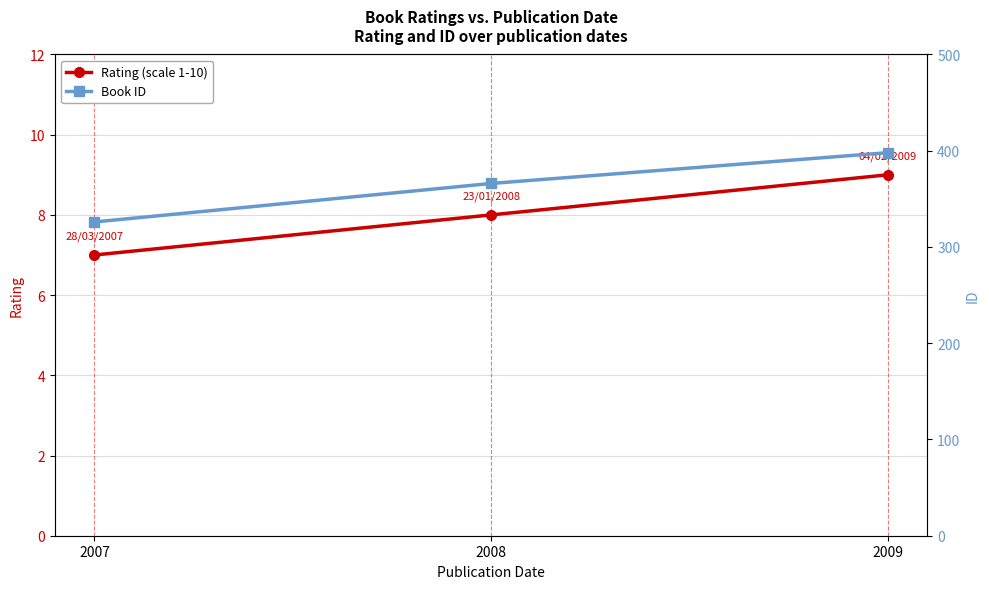

How many lines are shown in the chart?

2